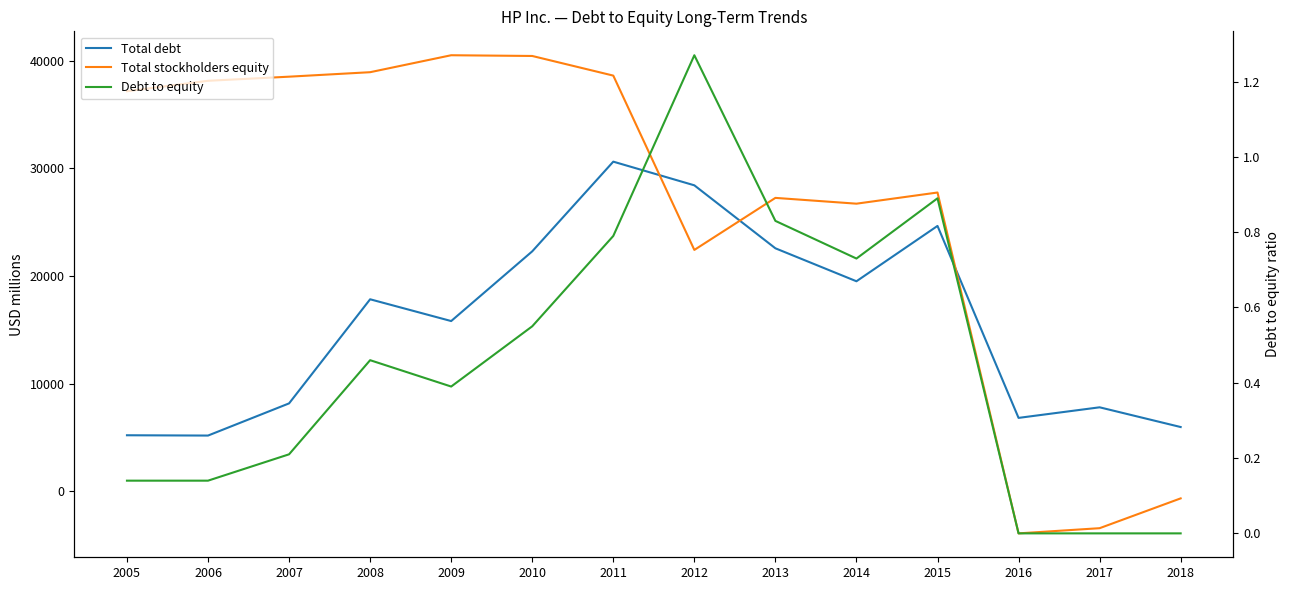

List the series in order of their overall mean, lowest first.

Debt to equity, Total debt, Total stockholders equity